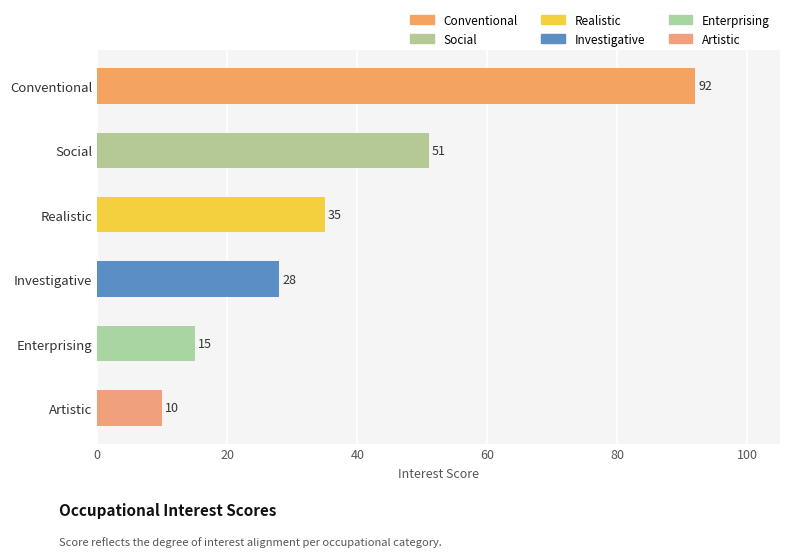

Reading bottom to top, transcribe all the data shown in this chart.

10	15	28	35	51	92